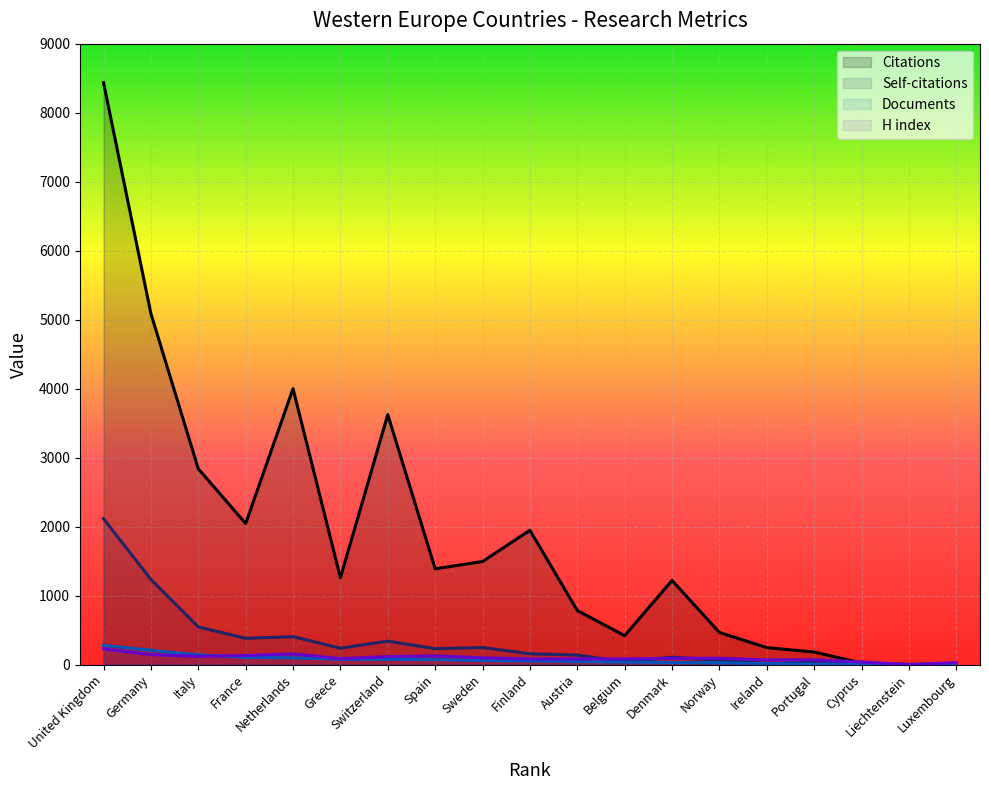

Where is Documents nearest to the value 139?

Italy